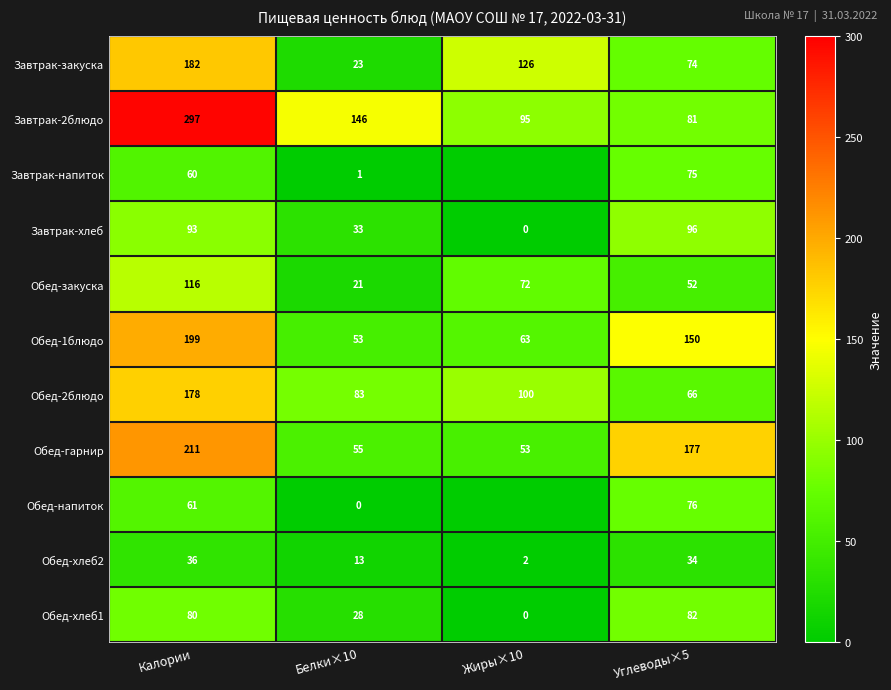

How many categories are shown in the chart?

4